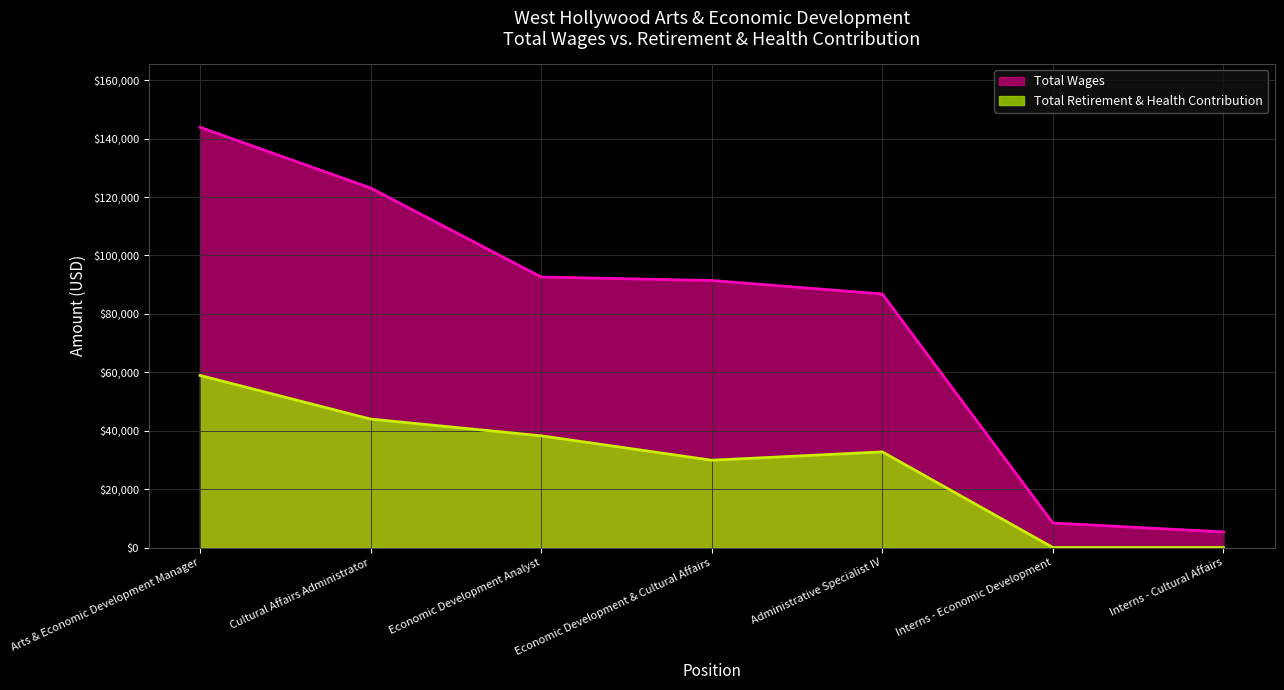

At which category is the sum across all series the highest?

Arts & Economic Development Manager